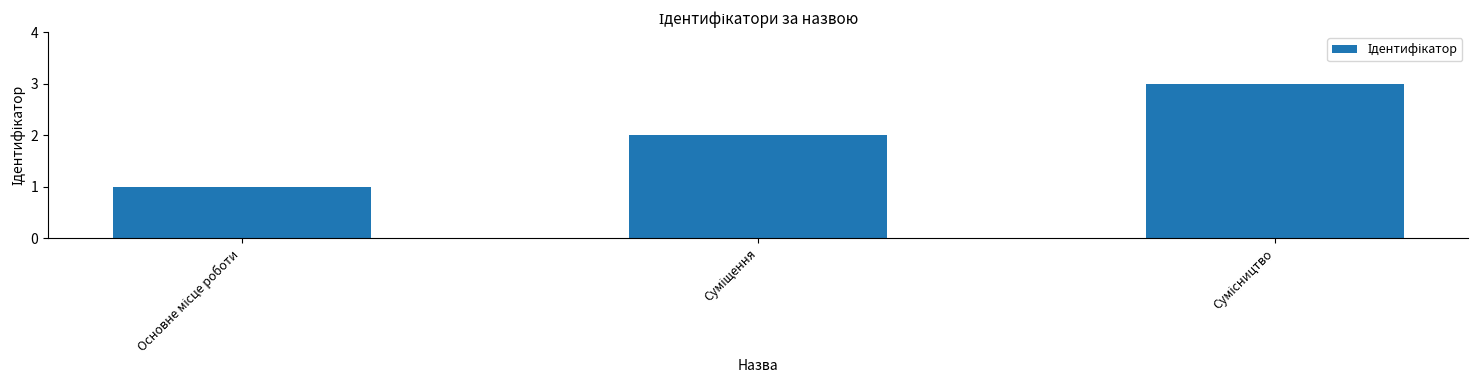

Reading right to left, transcribe all the data shown in this chart.

3	2	1